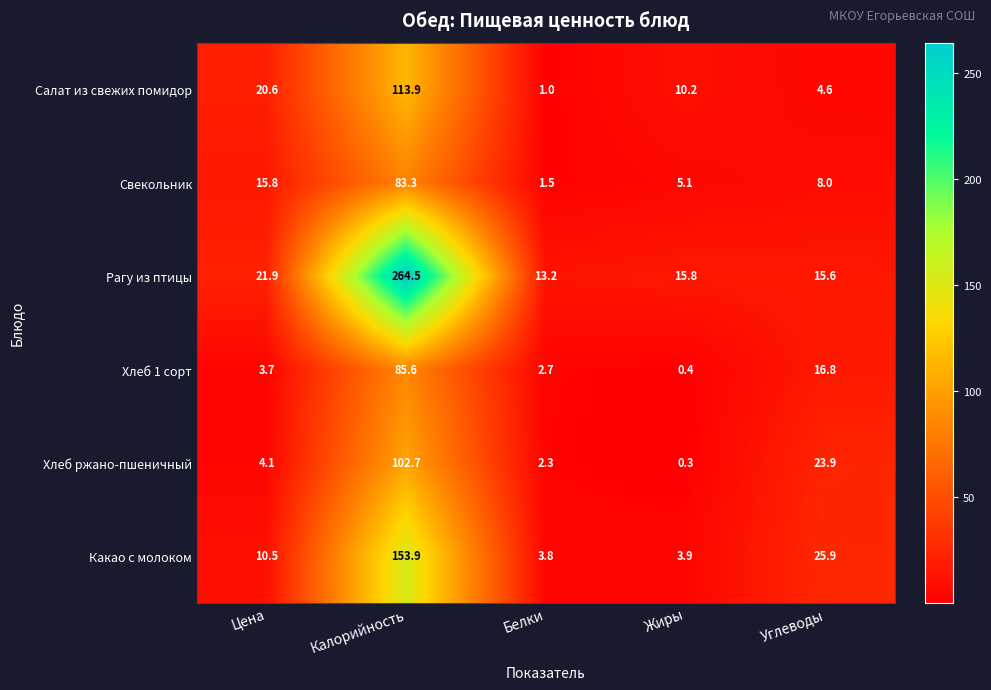

Which label corresponds to the largest value in the chart?

Калорийность